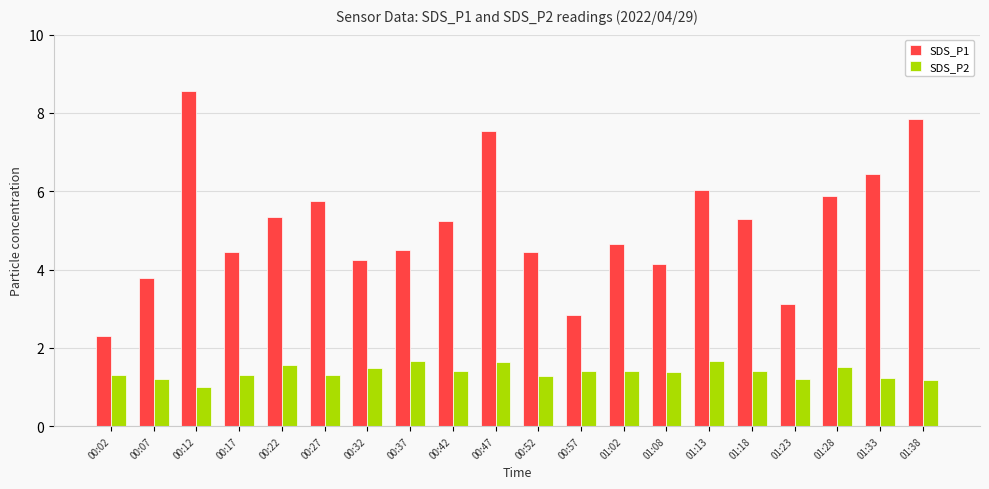

Read the SDS_P2 value at 00:12.

1.0